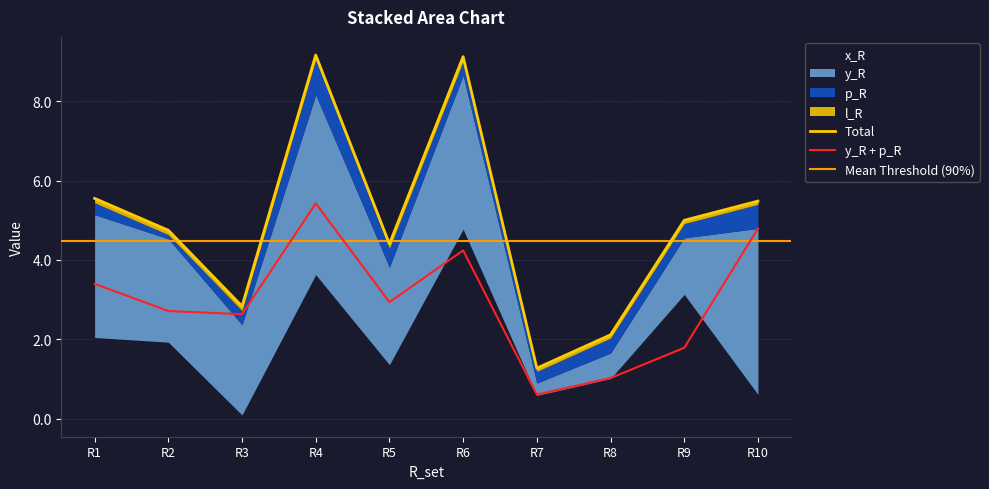

True or false: p_R and y_R intersect in this chart.

False